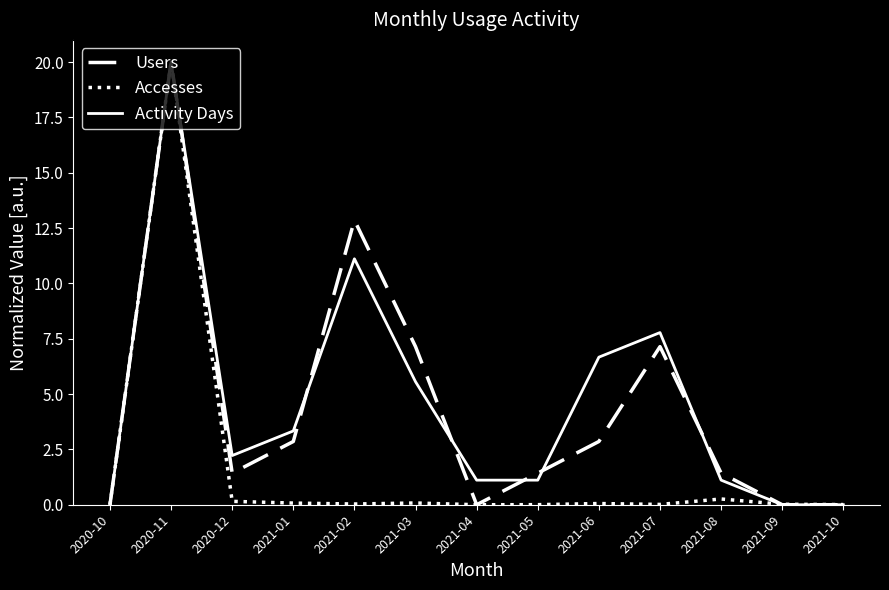

Does the chart display data point markers on the line(s)?

No